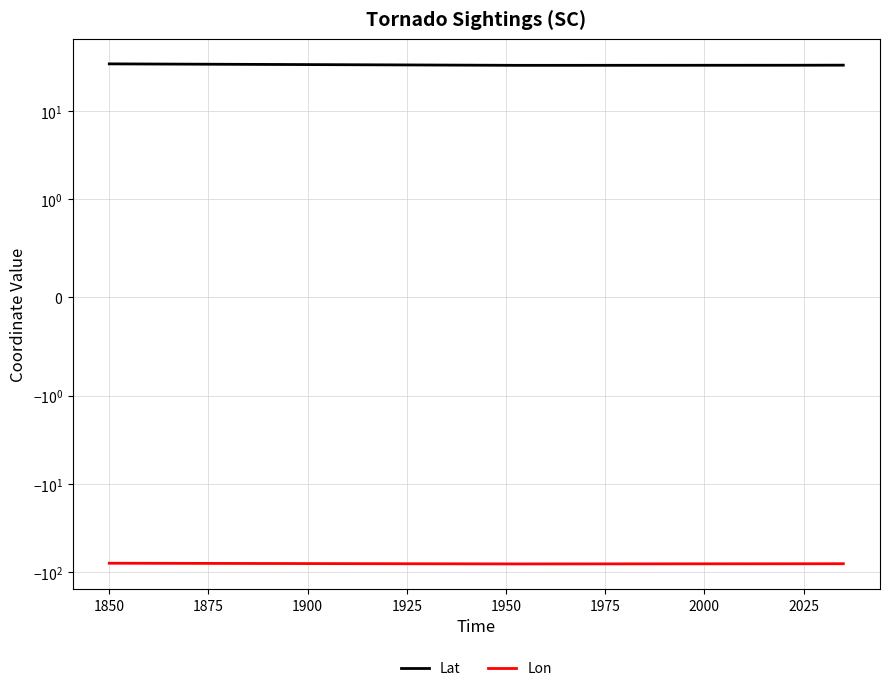

What is the average value of the Lat series?

33.1